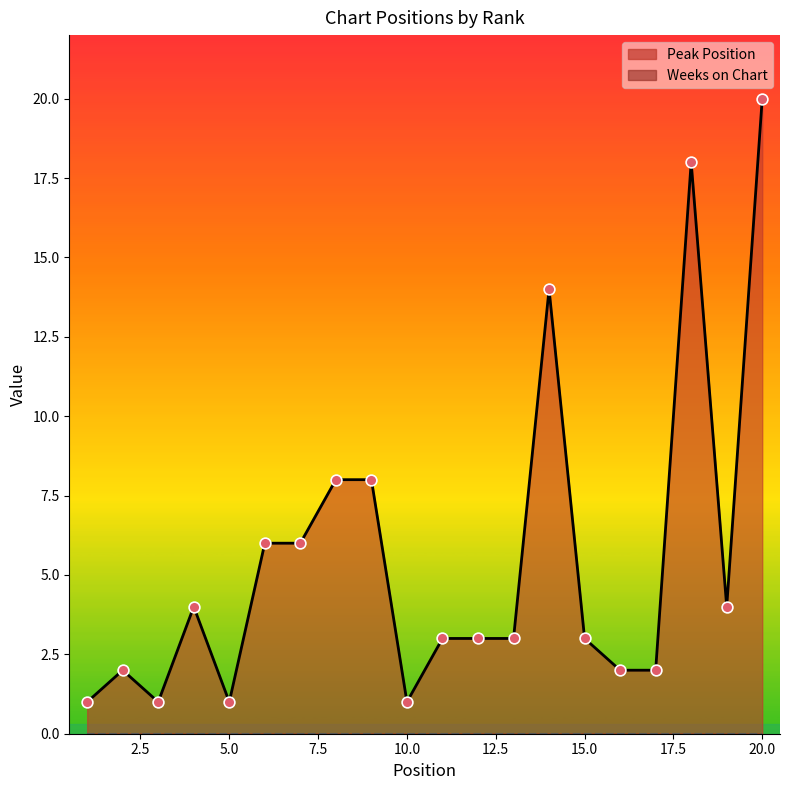

Between 18 and 3, which is larger?

18